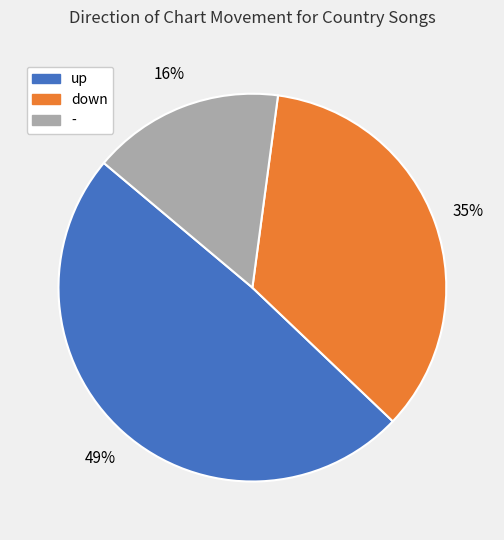

How many segments does this pie chart have?

3